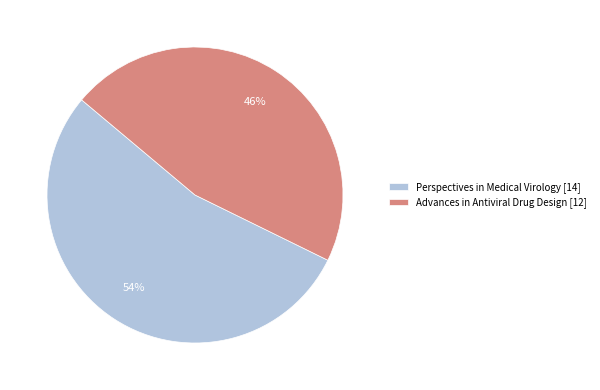

Is the sum of Perspectives in Medical Virology [14] and Advances in Antiviral Drug Design [12] greater than half?

Yes